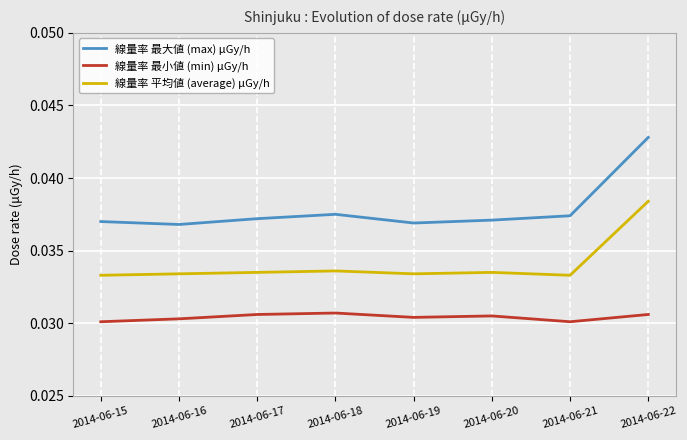

Between 2014-06-18 and 2014-06-21, which series saw the biggest shift?

線量率 最小値 (min) μGy/h